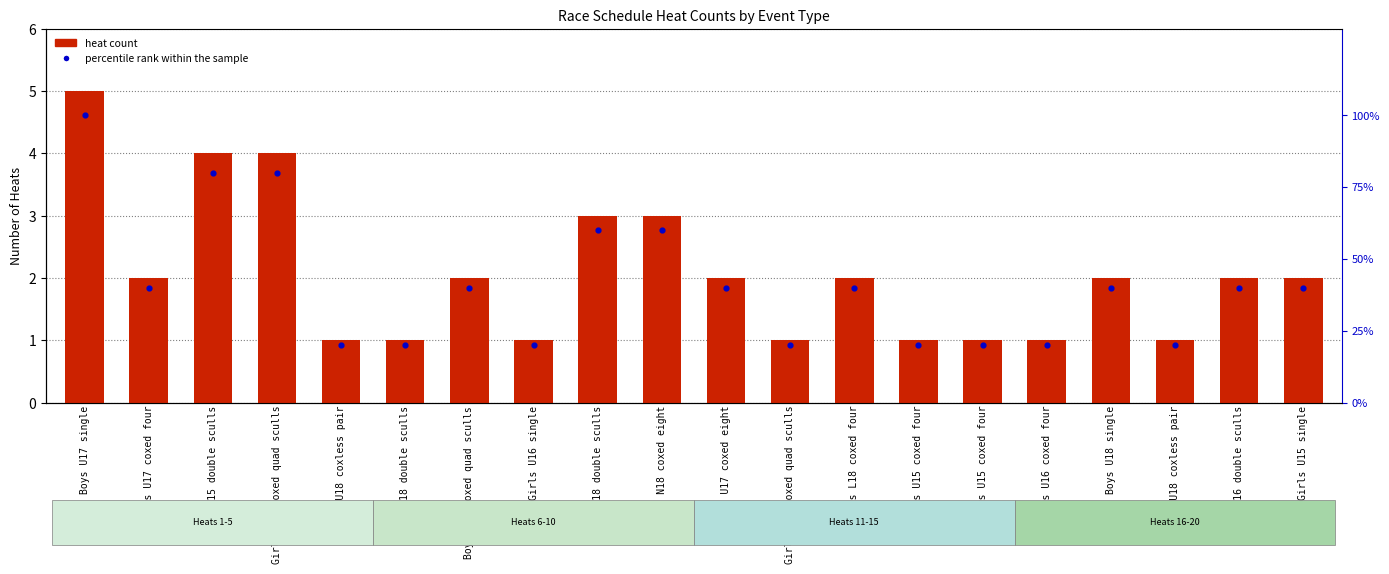

Is the value of percentile rank within the sample at Boys U18 coxless pair greater than the value of heat count at Girls U15 single?

Yes